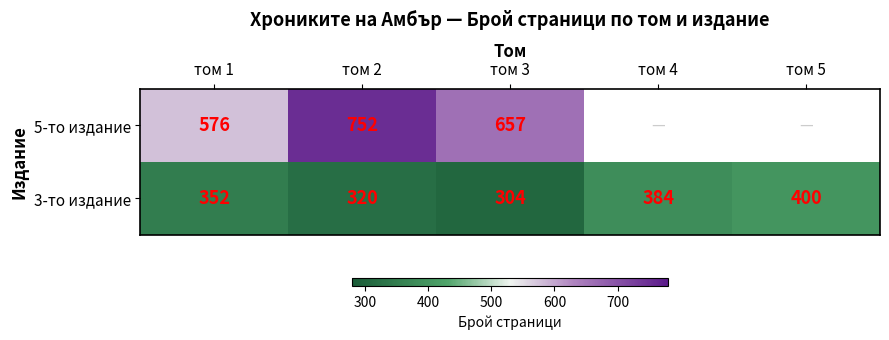

What value does the 3-то издание series have at том 2?

320